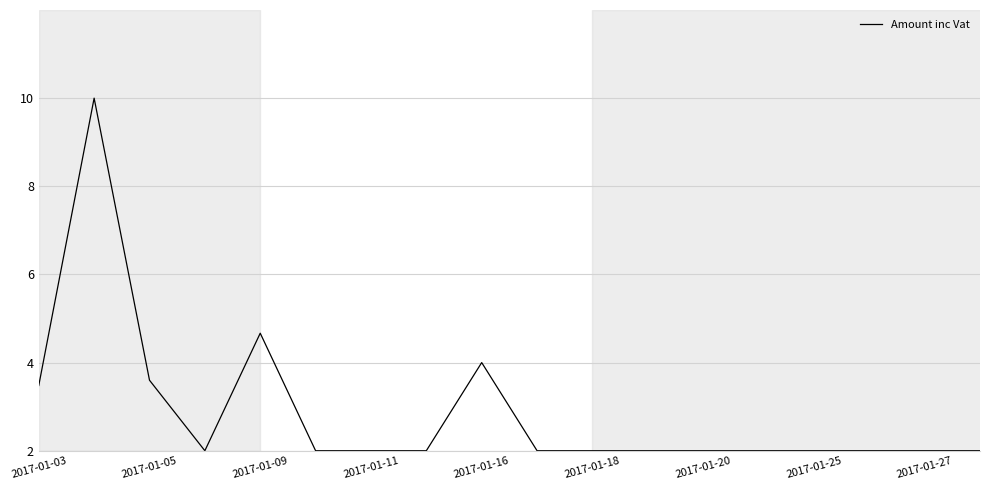

What is the difference between the maximum and minimum values?

8.0